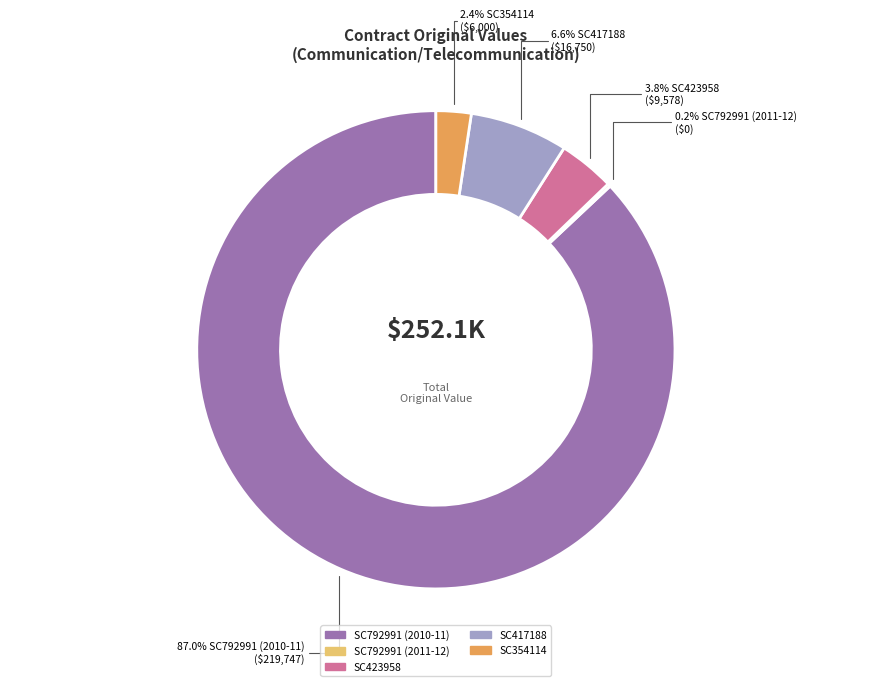

To the nearest percent, what percentage of the pie is SC354114?

2%